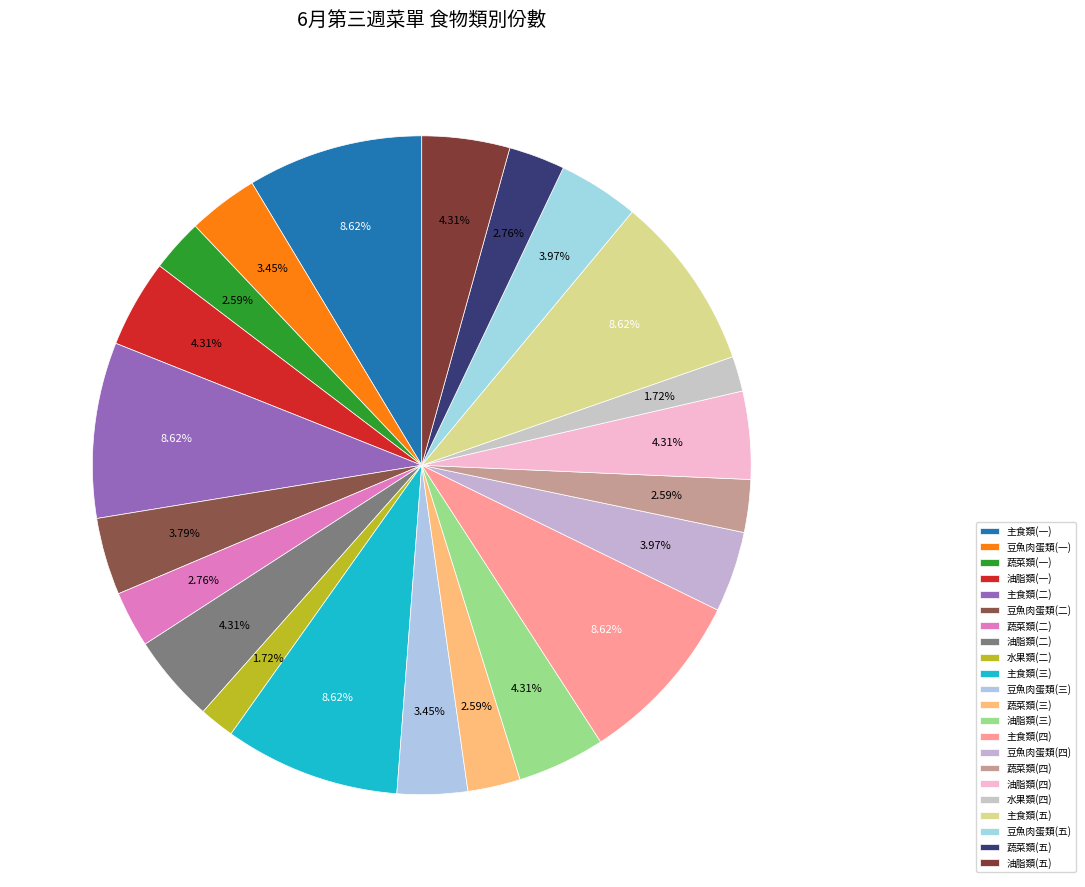

How many segments does this pie chart have?

22